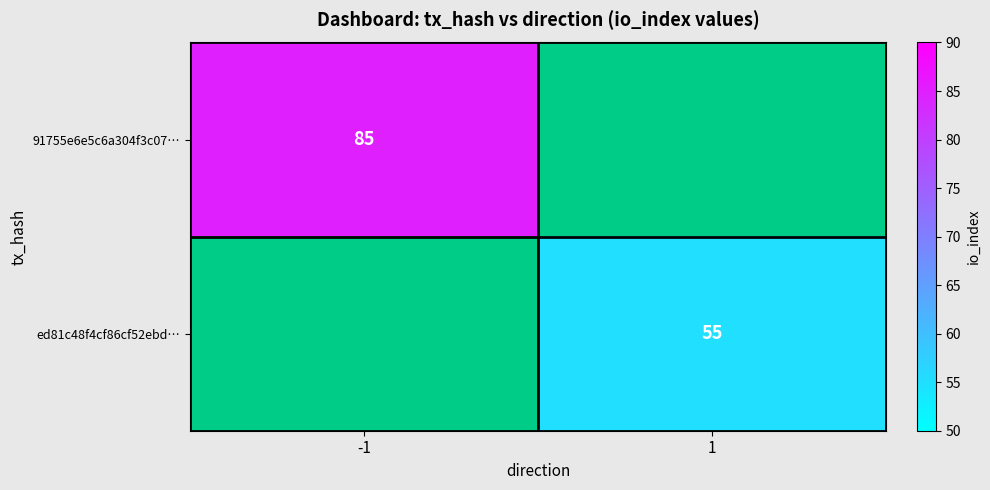

Is the value of ed81c48f4cf86cf52ebd… at 1 greater than the value of 91755e6e5c6a304f3c07… at -1?

No